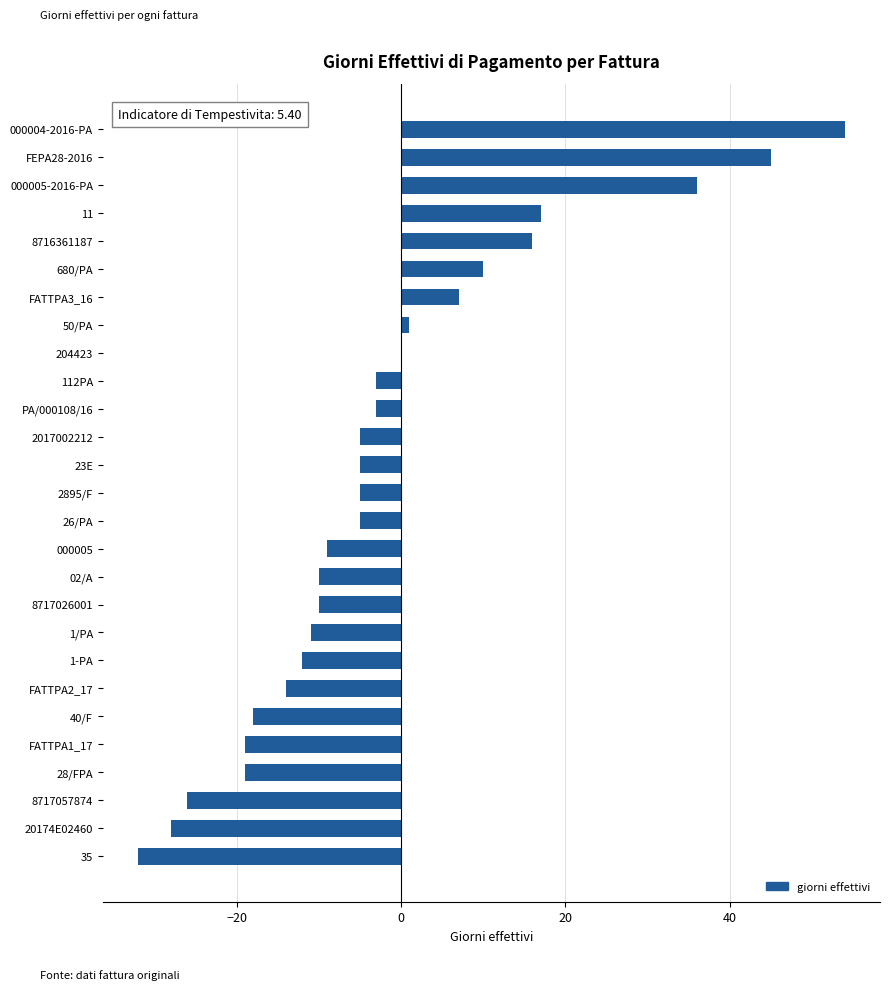

Is it true that the value at FATTPA3_16 is 2?

False